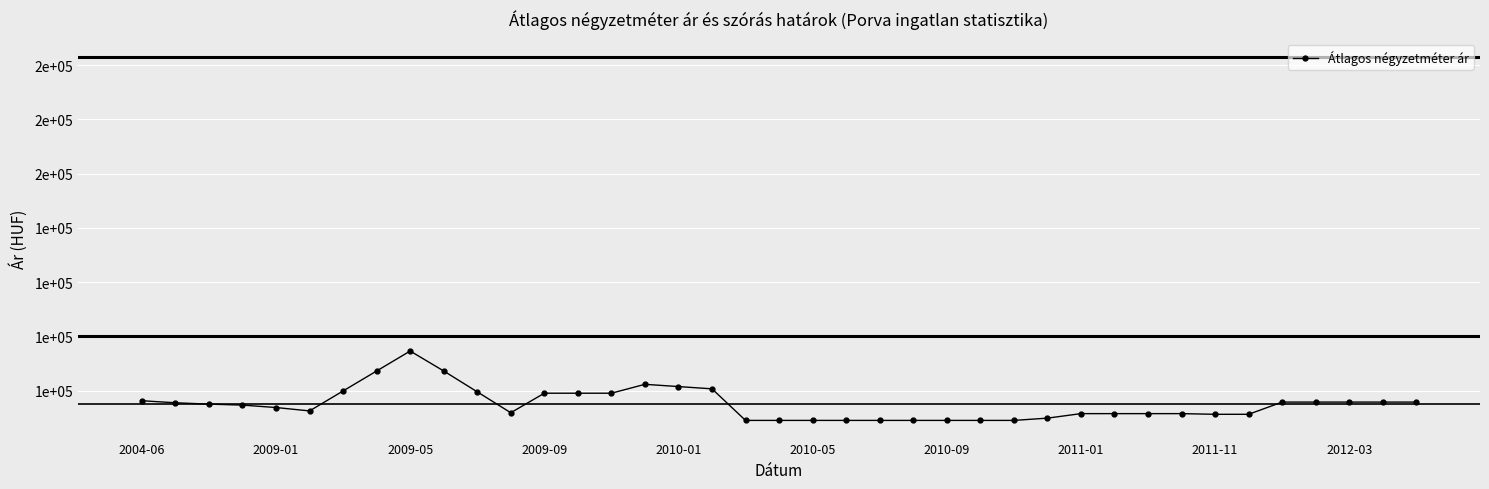

What is the difference between the maximum and minimum values?

25583